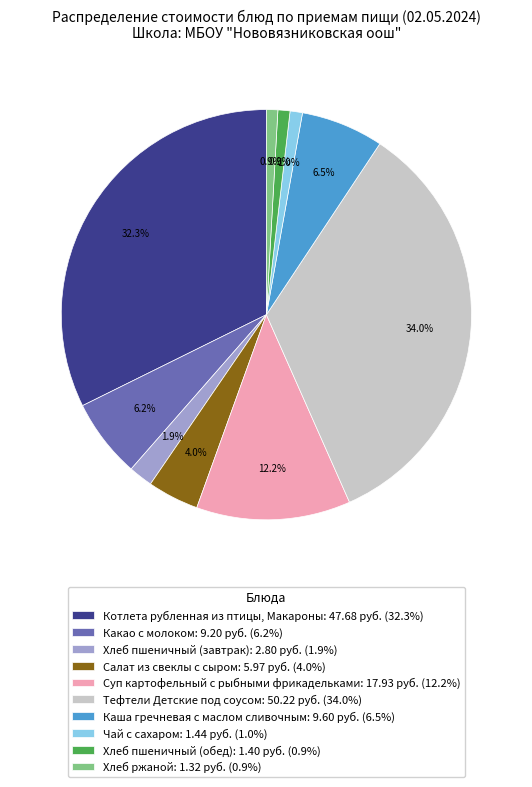

Does Тефтели Детские под соусом represent more than half of the total?

No